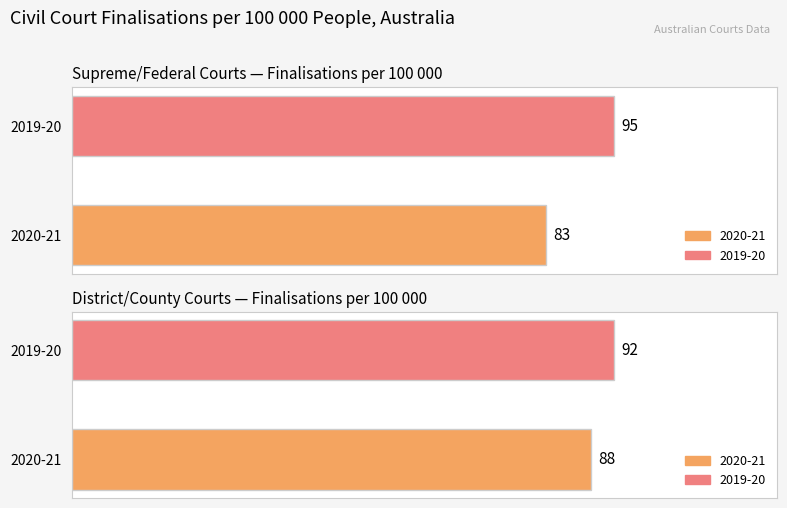

The value of District/county courts at 2019-20 is 127. True or false?

False